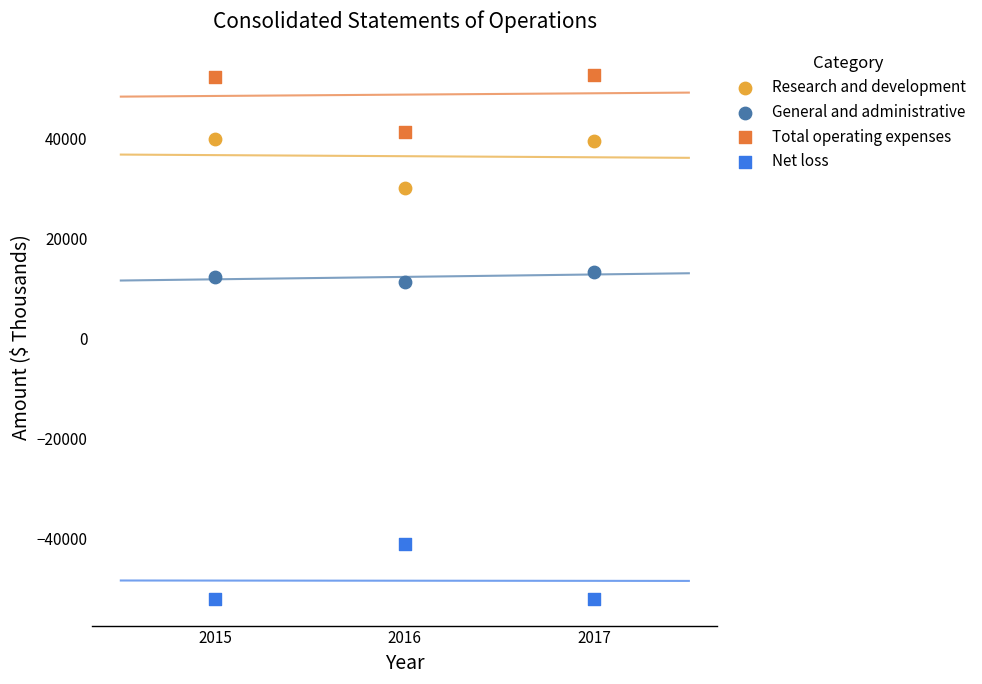

Across all data points, what is the range of Y values (max minus min)?

104733